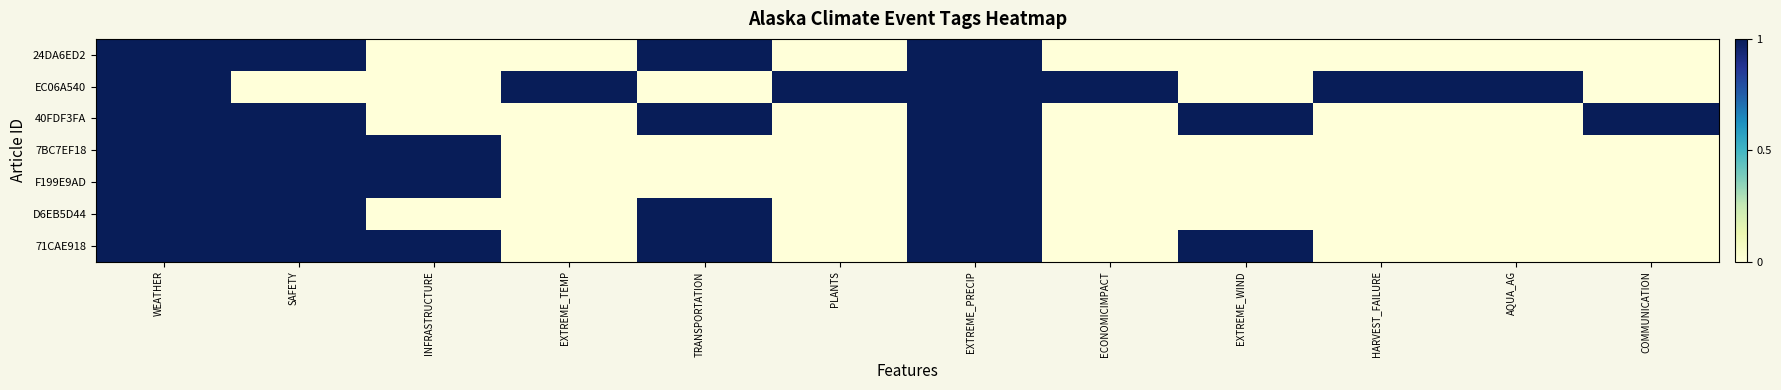

Reading left to right, extract all data points from this chart.

24DA6ED2: WEATHER=1	SAFETY=1	INFRASTRUCTURE=0	EXTREME_TEMP=0	TRANSPORTATION=1	PLANTS=0	EXTREME_PRECIP=1	ECONOMICIMPACT=0	EXTREME_WIND=0	HARVEST_FAILURE=0	AQUA_AG=0	COMMUNICATION=0
EC06A540: WEATHER=1	SAFETY=0	INFRASTRUCTURE=0	EXTREME_TEMP=1	TRANSPORTATION=0	PLANTS=1	EXTREME_PRECIP=1	ECONOMICIMPACT=1	EXTREME_WIND=0	HARVEST_FAILURE=1	AQUA_AG=1	COMMUNICATION=0
40FDF3FA: WEATHER=1	SAFETY=1	INFRASTRUCTURE=0	EXTREME_TEMP=0	TRANSPORTATION=1	PLANTS=0	EXTREME_PRECIP=1	ECONOMICIMPACT=0	EXTREME_WIND=1	HARVEST_FAILURE=0	AQUA_AG=0	COMMUNICATION=1
7BC7EF18: WEATHER=1	SAFETY=1	INFRASTRUCTURE=1	EXTREME_TEMP=0	TRANSPORTATION=0	PLANTS=0	EXTREME_PRECIP=1	ECONOMICIMPACT=0	EXTREME_WIND=0	HARVEST_FAILURE=0	AQUA_AG=0	COMMUNICATION=0
F199E9AD: WEATHER=1	SAFETY=1	INFRASTRUCTURE=1	EXTREME_TEMP=0	TRANSPORTATION=0	PLANTS=0	EXTREME_PRECIP=1	ECONOMICIMPACT=0	EXTREME_WIND=0	HARVEST_FAILURE=0	AQUA_AG=0	COMMUNICATION=0
D6EB5D44: WEATHER=1	SAFETY=1	INFRASTRUCTURE=0	EXTREME_TEMP=0	TRANSPORTATION=1	PLANTS=0	EXTREME_PRECIP=1	ECONOMICIMPACT=0	EXTREME_WIND=0	HARVEST_FAILURE=0	AQUA_AG=0	COMMUNICATION=0
71CAE918: WEATHER=1	SAFETY=1	INFRASTRUCTURE=1	EXTREME_TEMP=0	TRANSPORTATION=1	PLANTS=0	EXTREME_PRECIP=1	ECONOMICIMPACT=0	EXTREME_WIND=1	HARVEST_FAILURE=0	AQUA_AG=0	COMMUNICATION=0